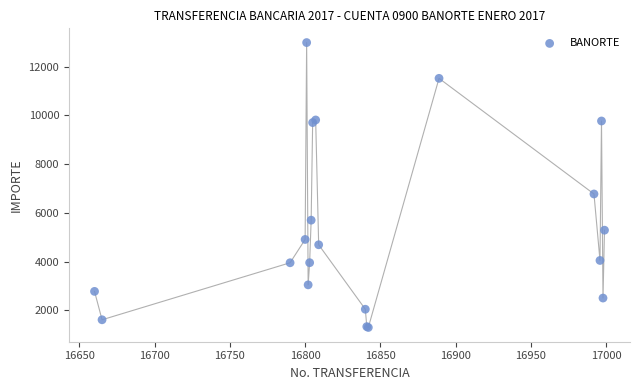

What Y value in the scatter plot is closest to 7141?

6774